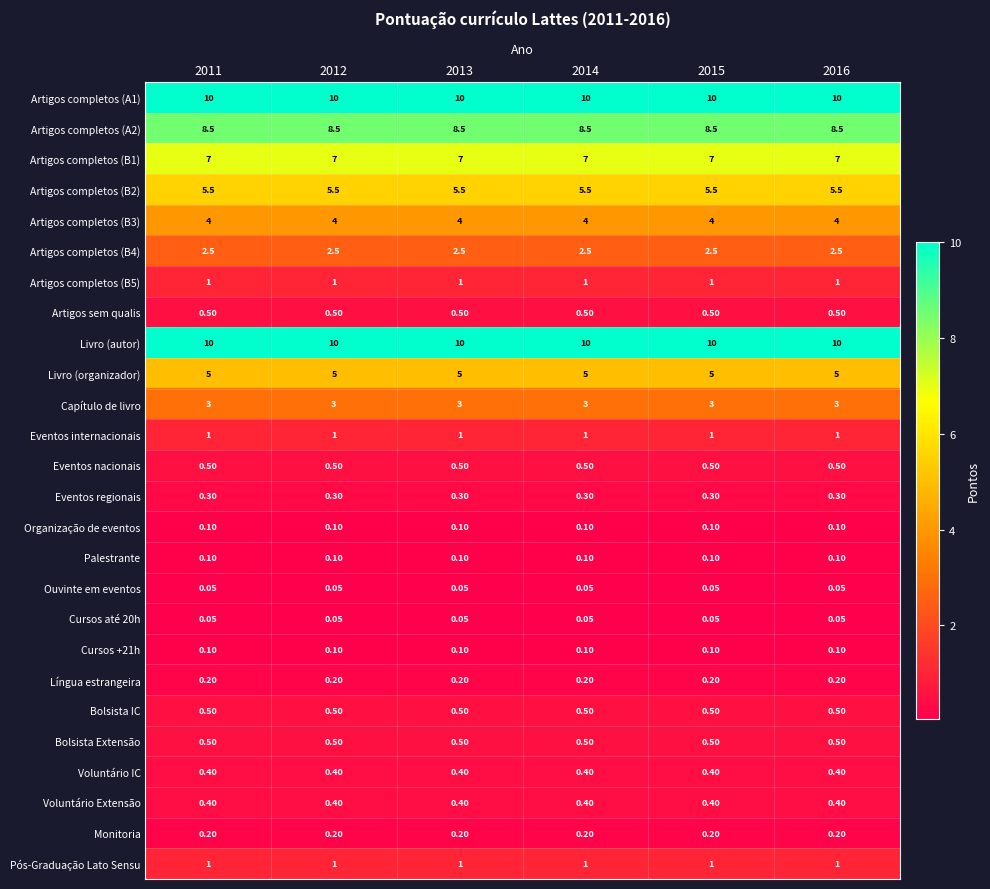

Count the number of data series in this chart.

26